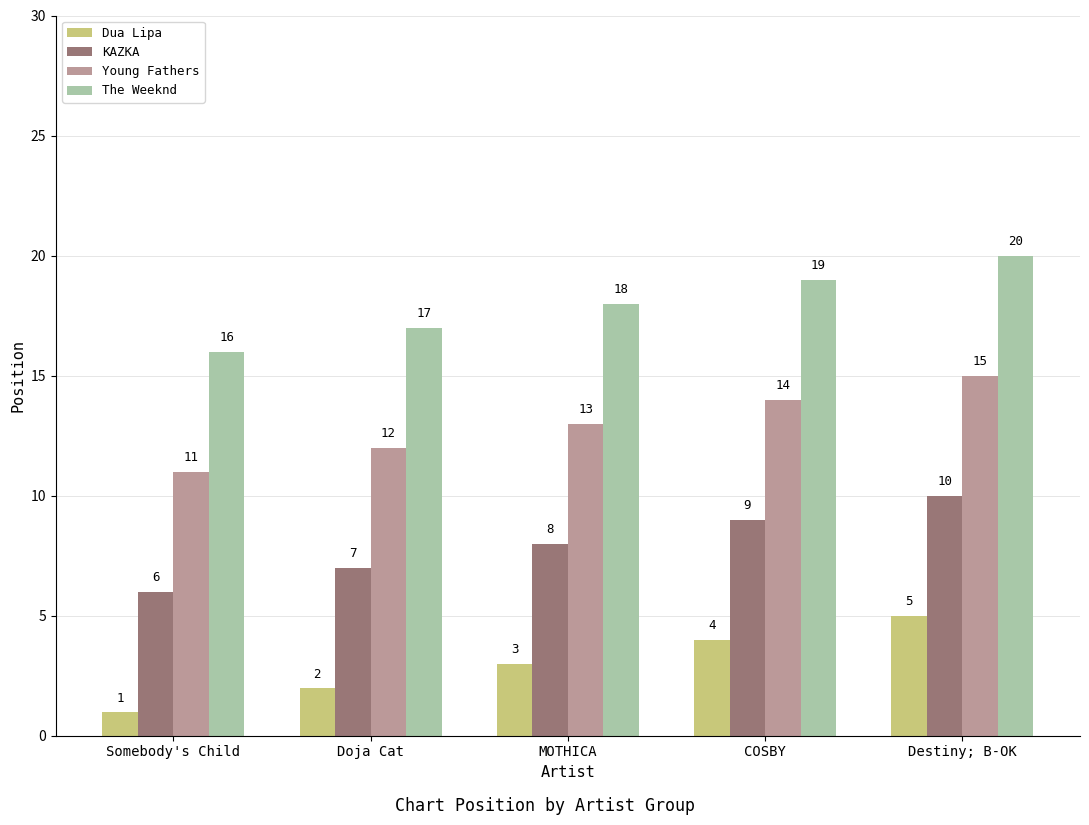

Does the chart contain any negative values?

No